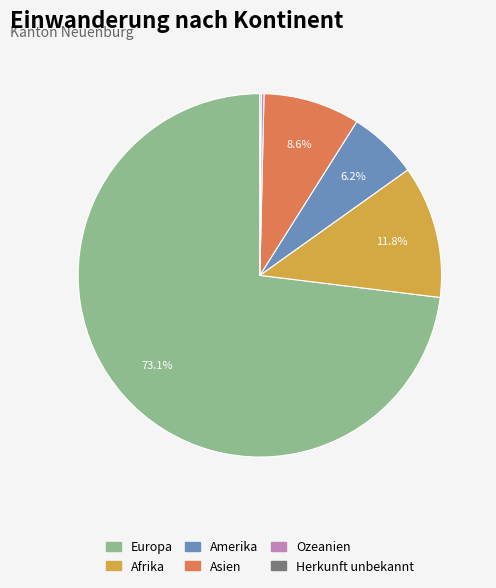

What portion of the pie excludes Europa?

26.9%